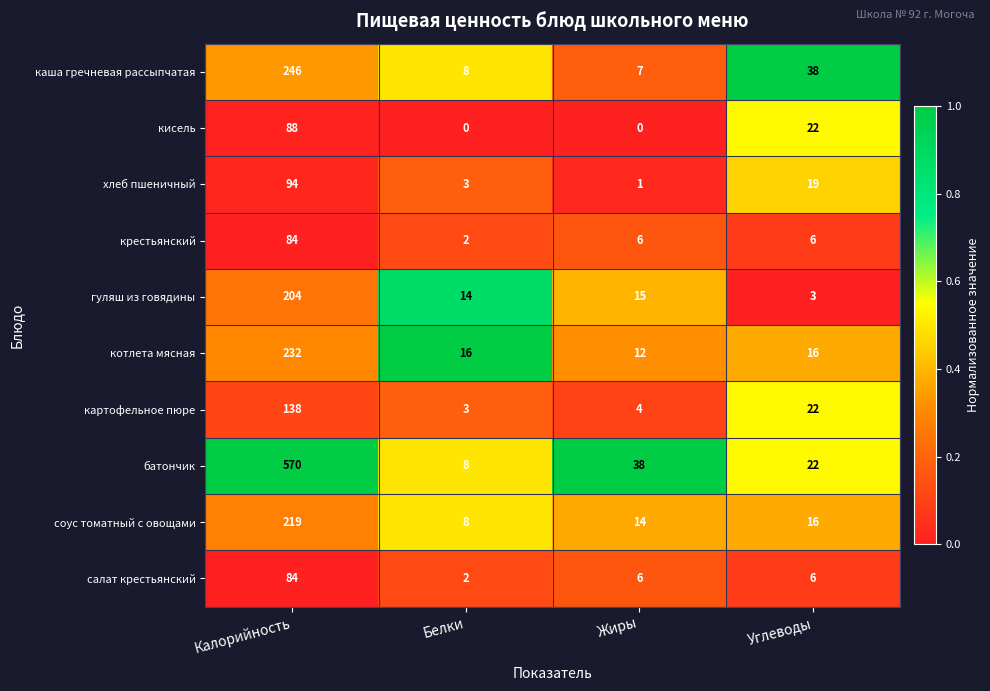

What is the total value across all series at Жиры?

103